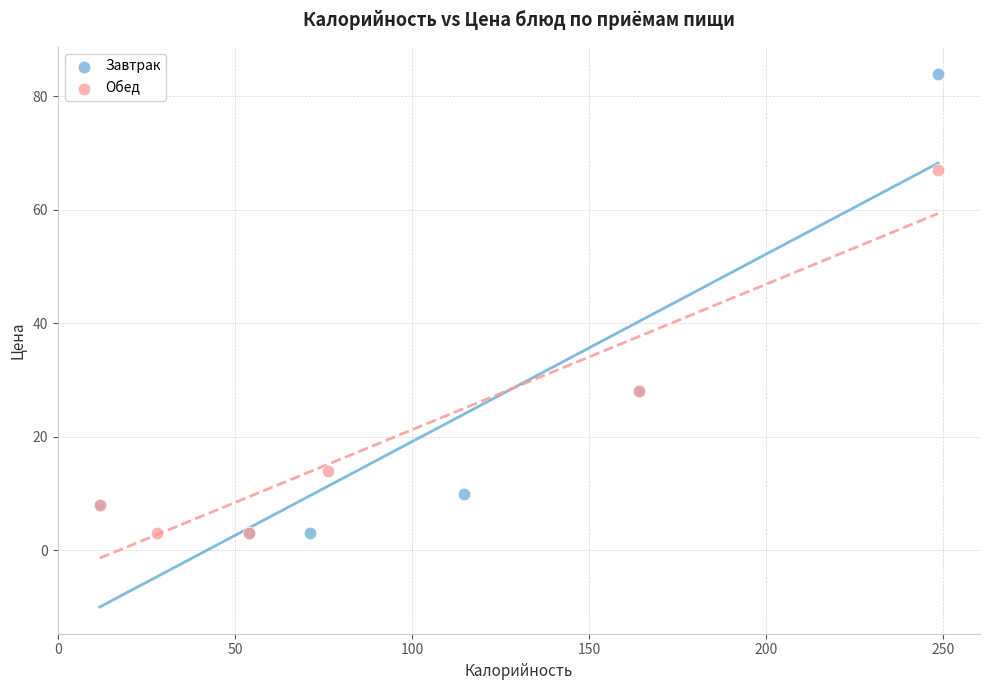

Which series contains the highest Y value?

Завтрак